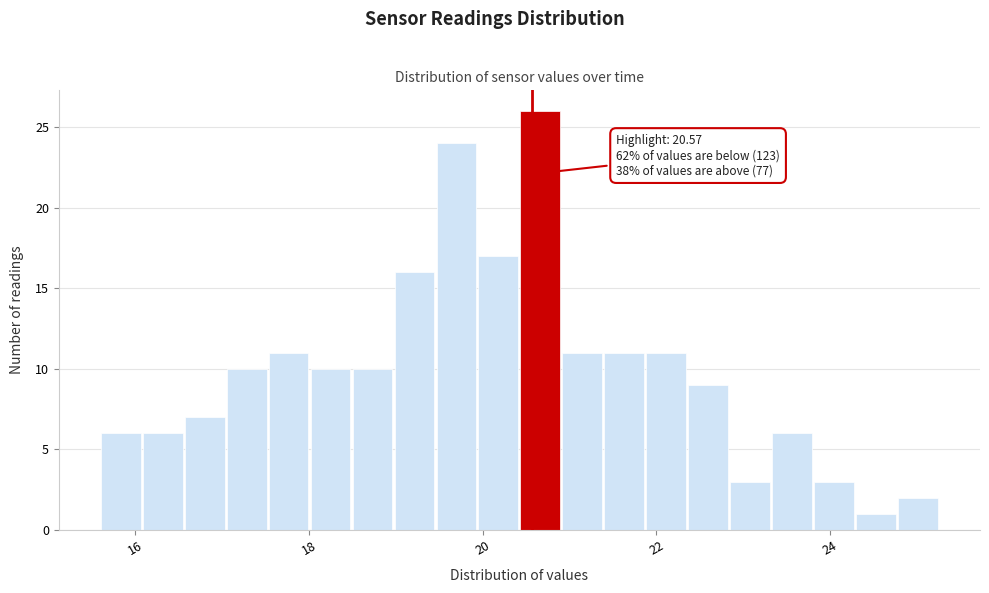

Read against the x-axis, roughly where is the centre of the tallest bar?

20.6